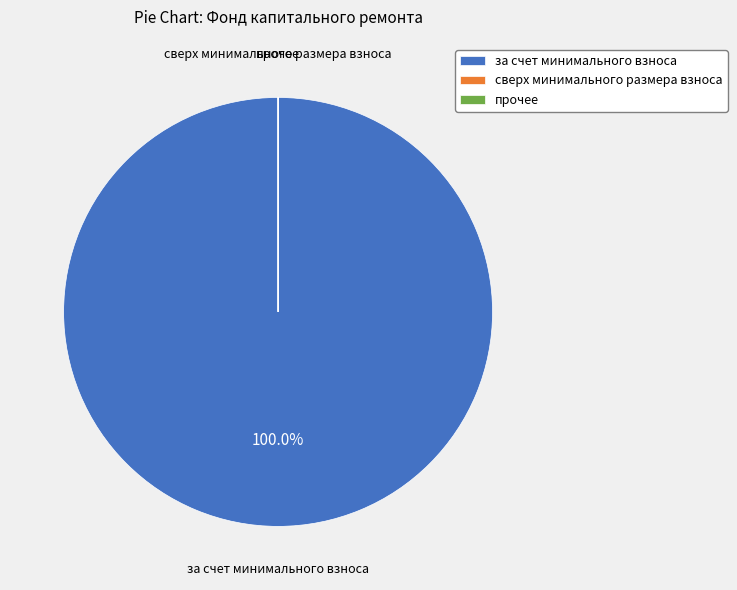

Which slice is the largest?

за счет минимального взноса